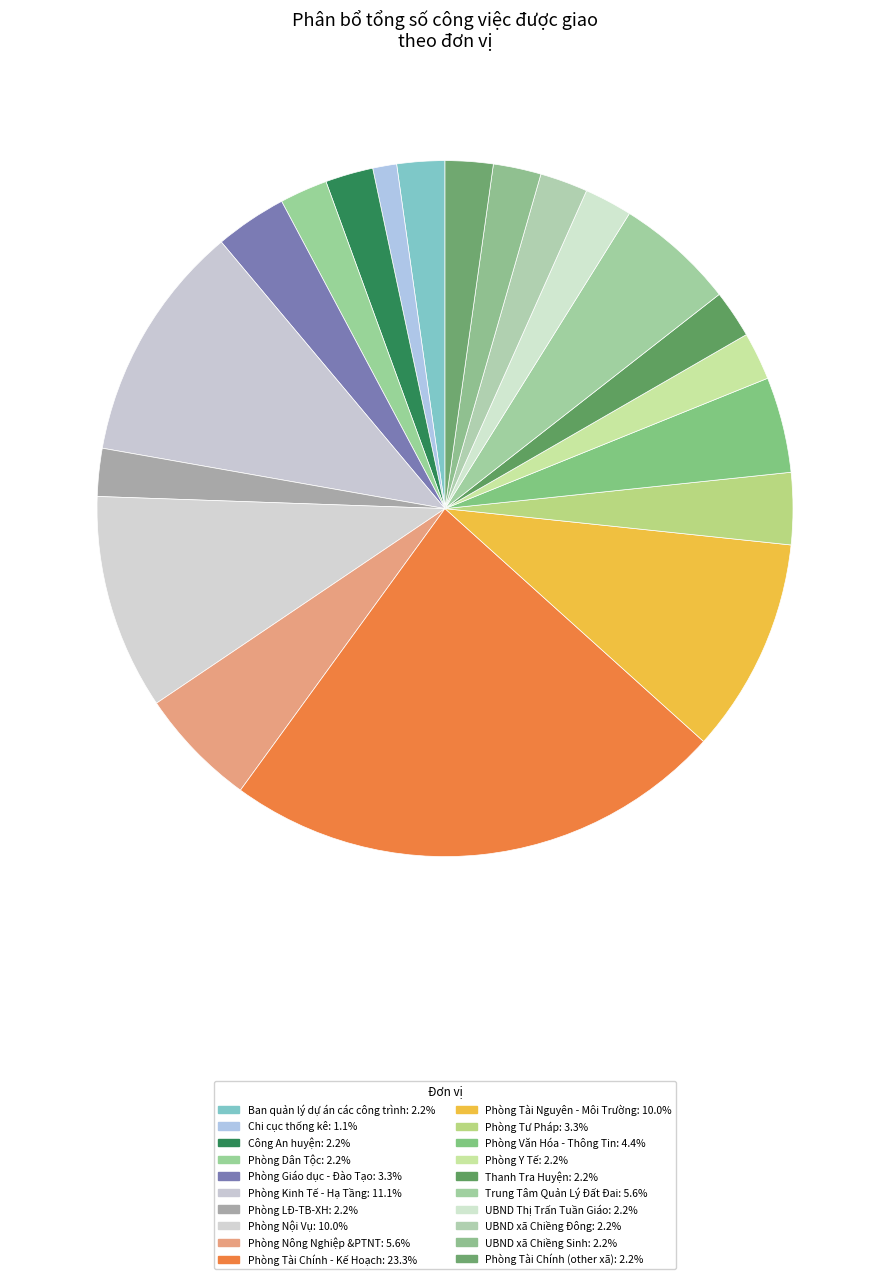

Combined, what portion of the pie is UBND xã Chiềng Đông and Phòng Nội Vụ?

12.2%